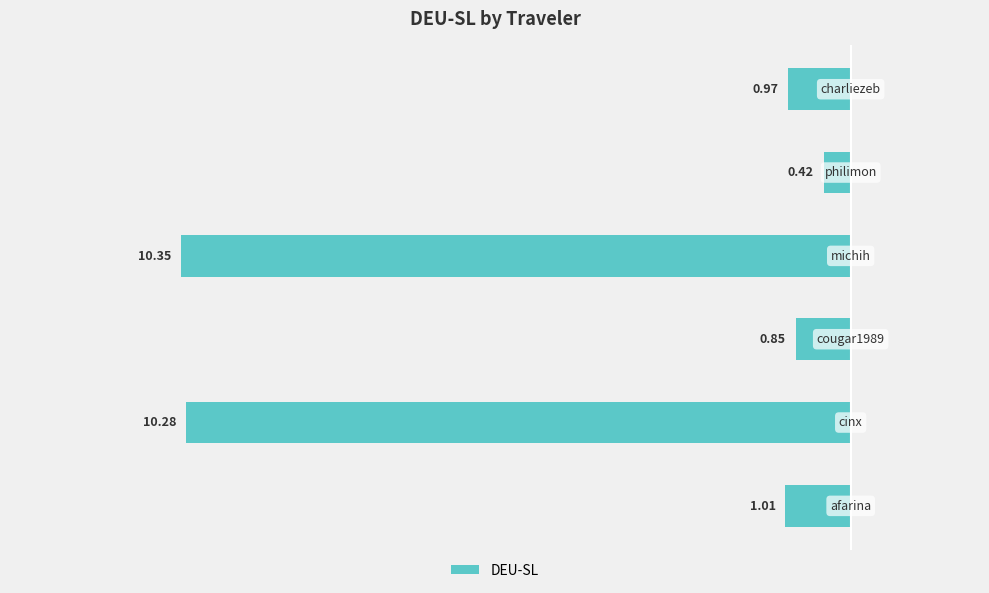

Does the chart contain stacked bars?

No